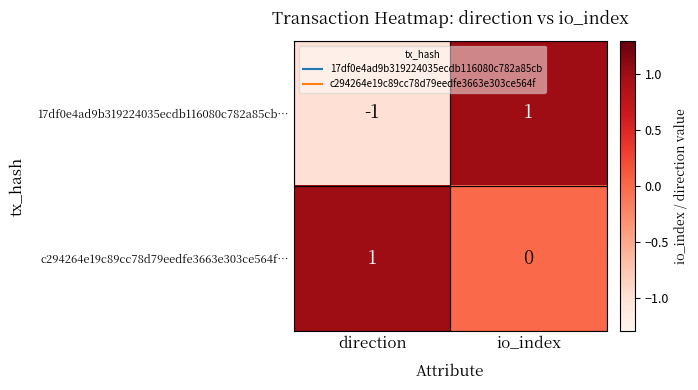

Which series has the widest spread of values?

17df0e4ad9b319224035ecdb116080c782a85cb…